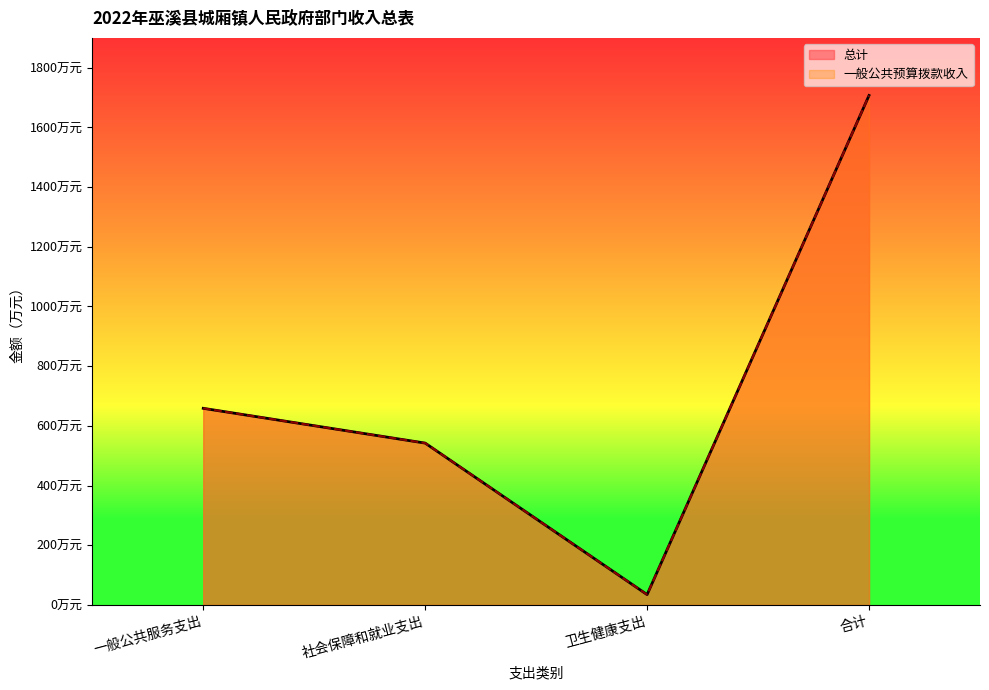

At which category is the sum across all series the highest?

合计